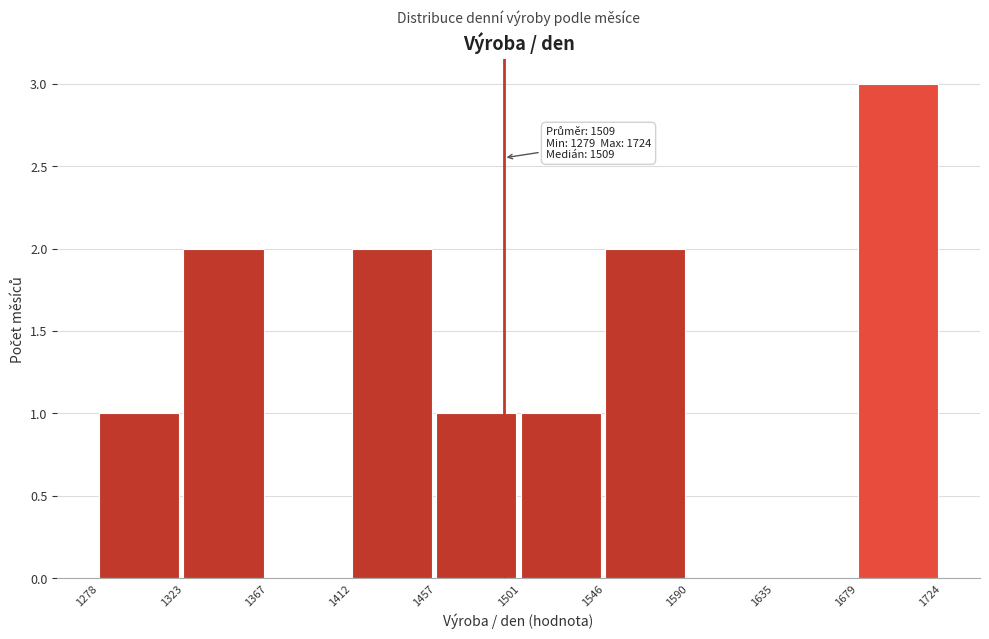

Which range on the x-axis has the tallest bar?

1679 to 1724